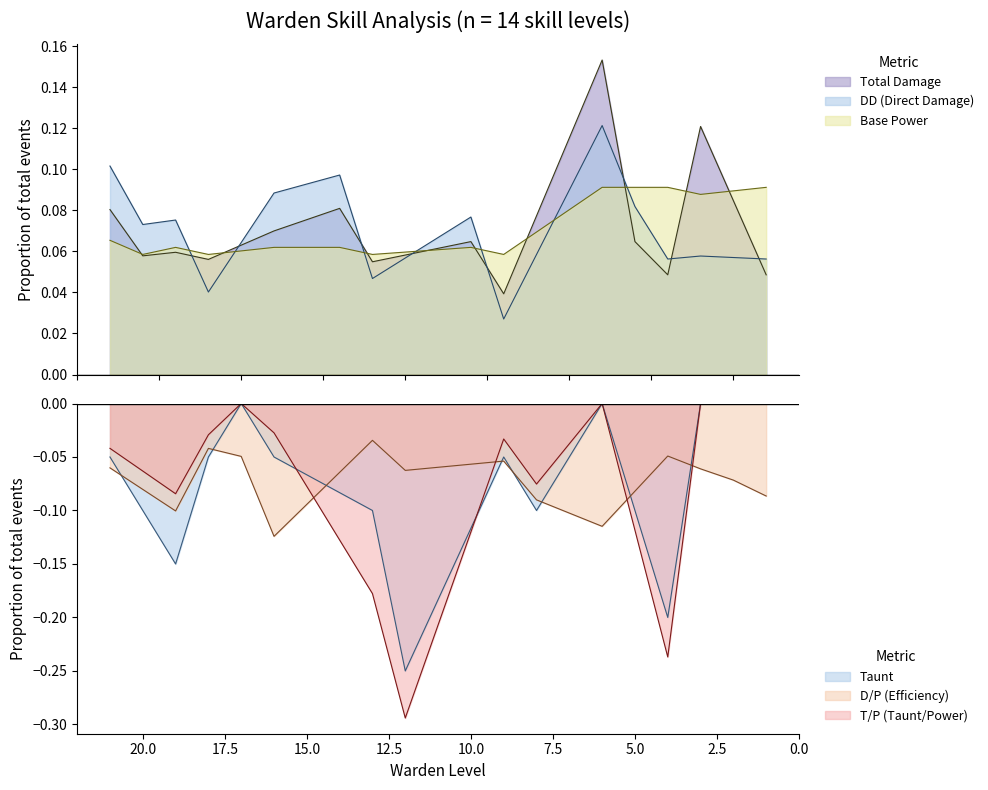

Reading left to right, what are all the values shown in this chart?

D/P (Efficiency): -0.1	-0.1	-0.1	-0.0	-0.1	-0.1	-0.1	-0.1	-0.0	-0.1	-0.0	-0.0	-0.1	-0.1
DD (Direct Damage): 0.1	0.1	0.1	0.0	0.1	0.1	0.0	0.1	0.0	0.1	0.1	0.1	0.1	0.1
Taunt: -0.0	-0.0	-0.0	-0.2	-0.0	-0.1	-0.1	-0.2	-0.1	-0.1	-0.0	-0.1	-0.1	-0.1
Base Power: 0.1	0.1	0.1	0.1	0.1	0.1	0.1	0.1	0.1	0.1	0.1	0.1	0.1	0.1
T/P (Taunt/Power): -0.0	-0.0	-0.0	-0.2	-0.0	-0.1	-0.0	-0.3	-0.2	-0.0	-0.0	-0.0	-0.1	-0.0
Total Damage: 0.1	0.1	0.1	0.1	0.1	0.1	0.1	0.1	0.0	0.2	0.1	0.0	0.1	0.0